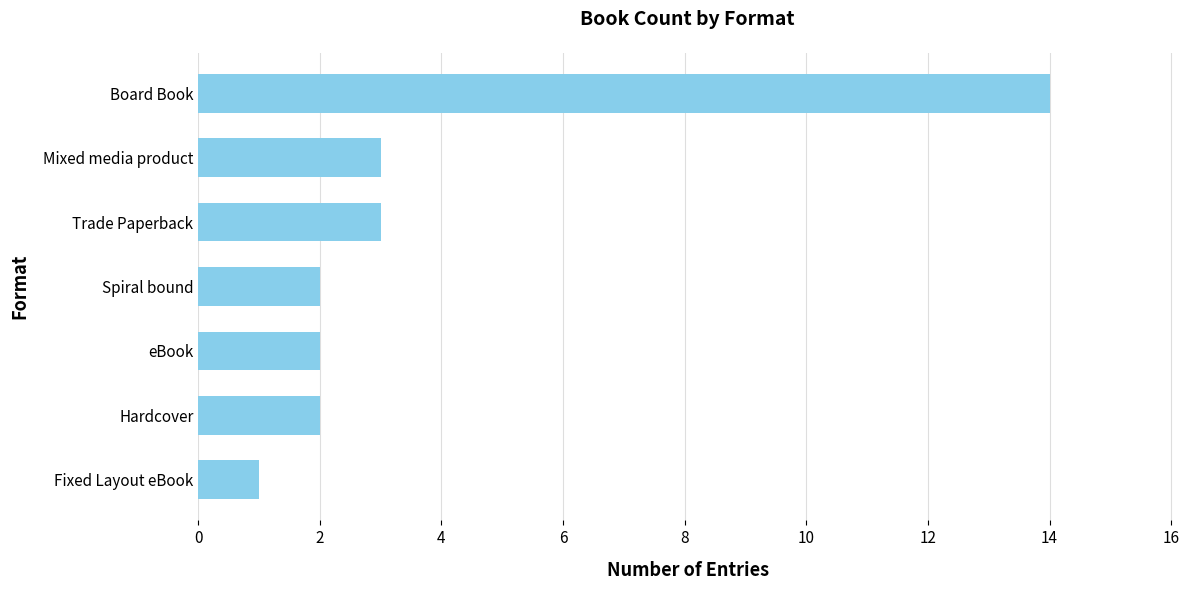

Does the chart contain any negative values?

No